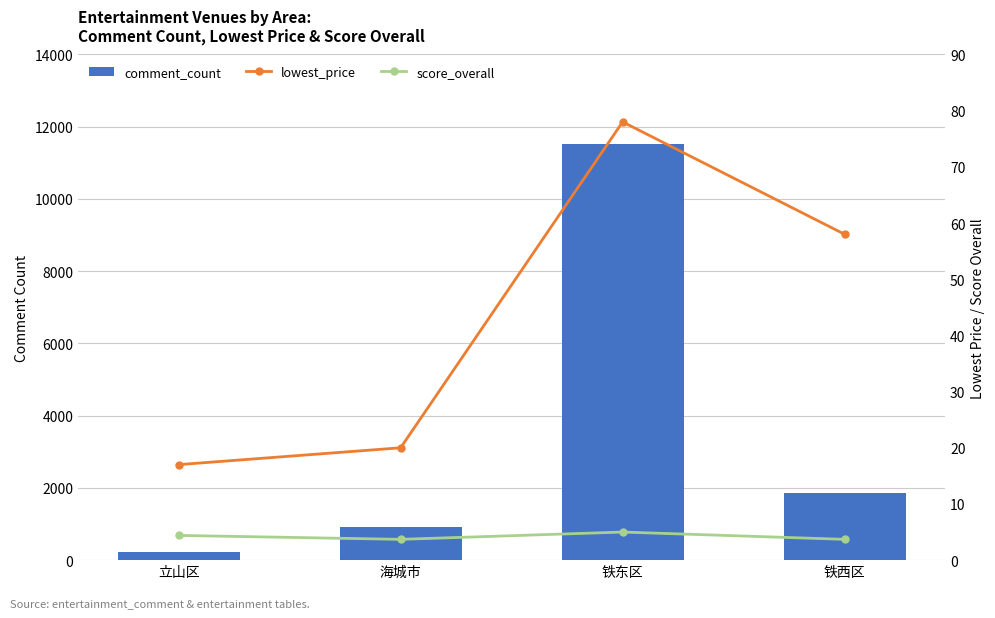

Which series changed the most between 海城市 and 铁西区?

comment_count